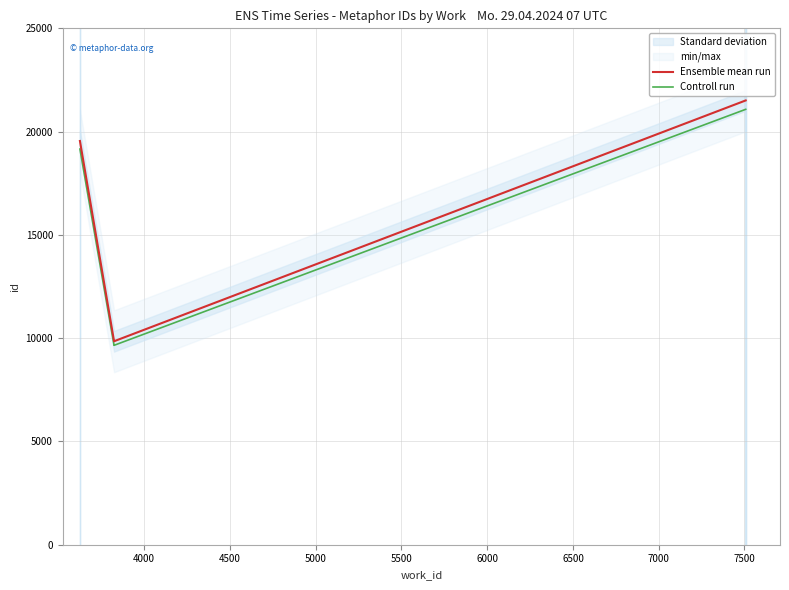

How many lines are shown in the chart?

2